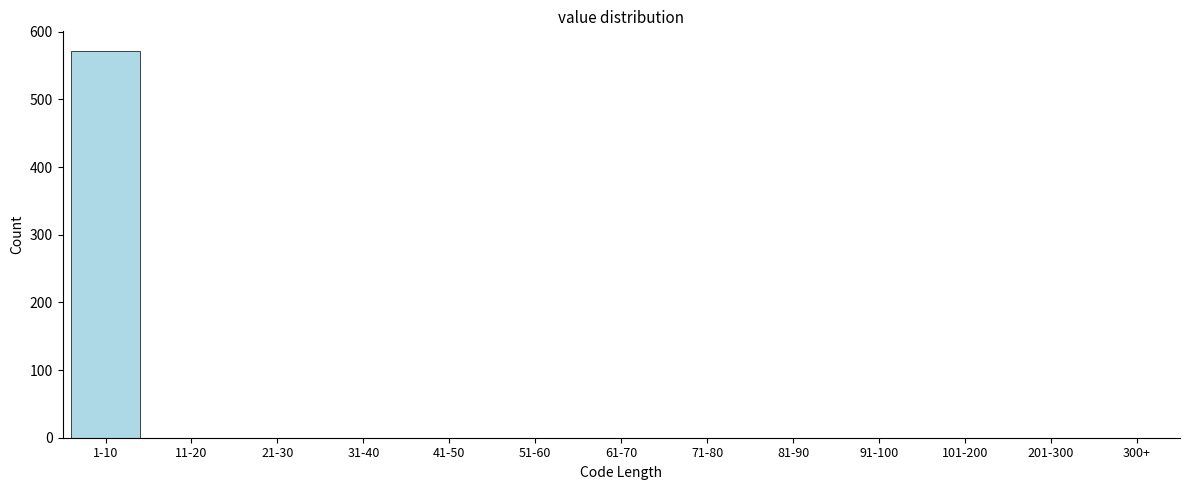

What is the sum of all values?

572